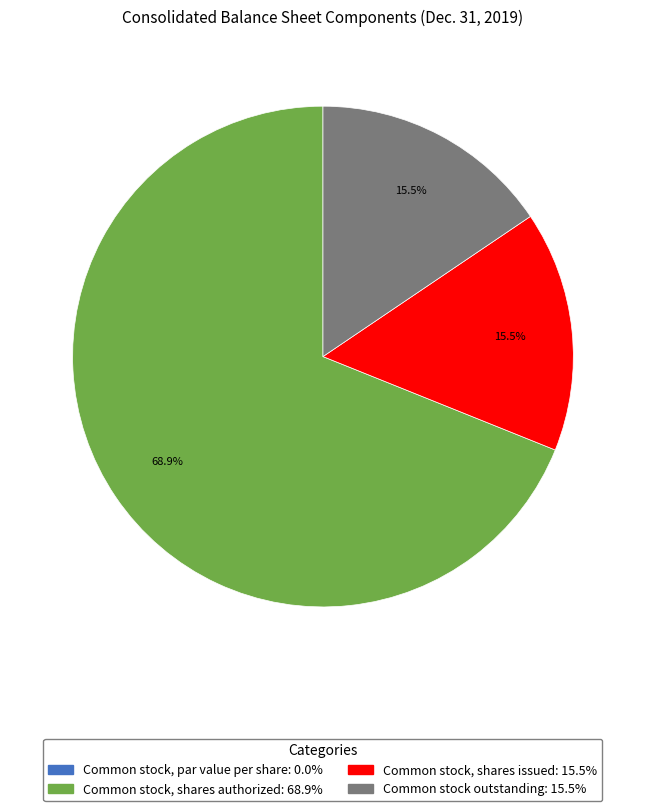

What percentage is the Common stock, shares authorized slice, to the nearest percent?

69%